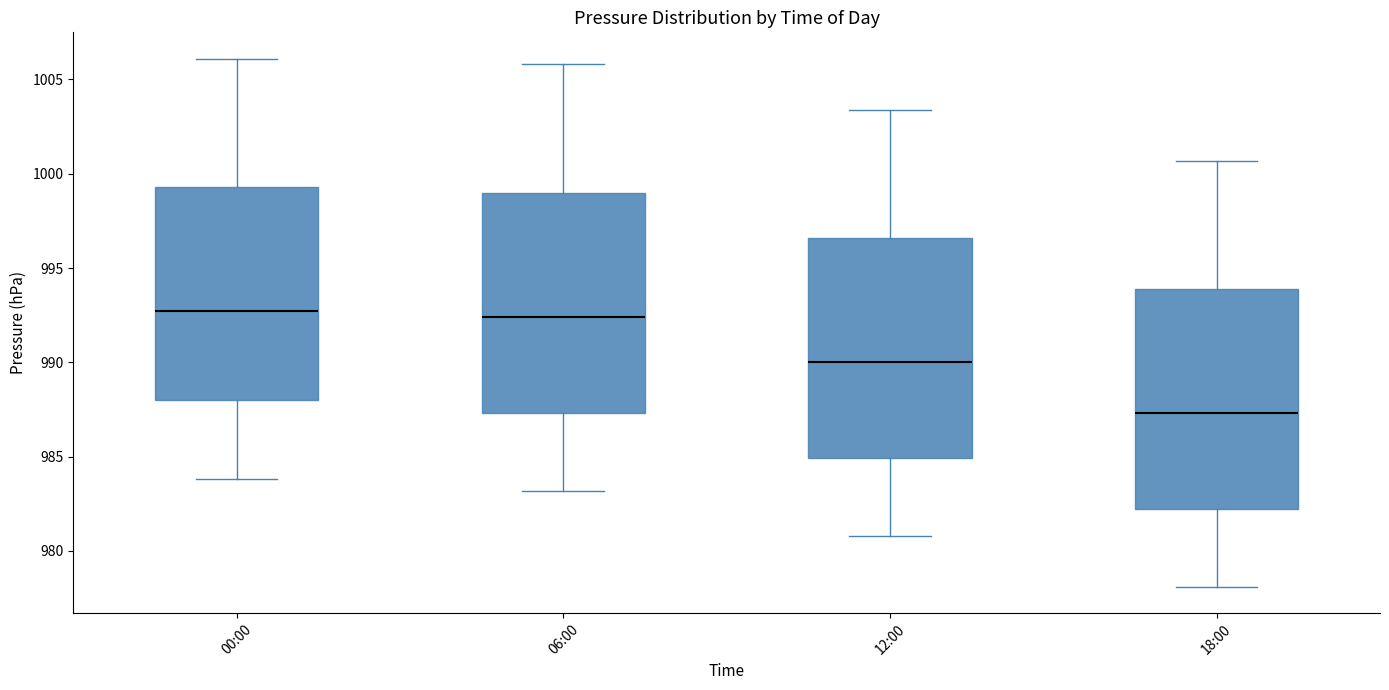

Which box has the lowest median line?

18:00